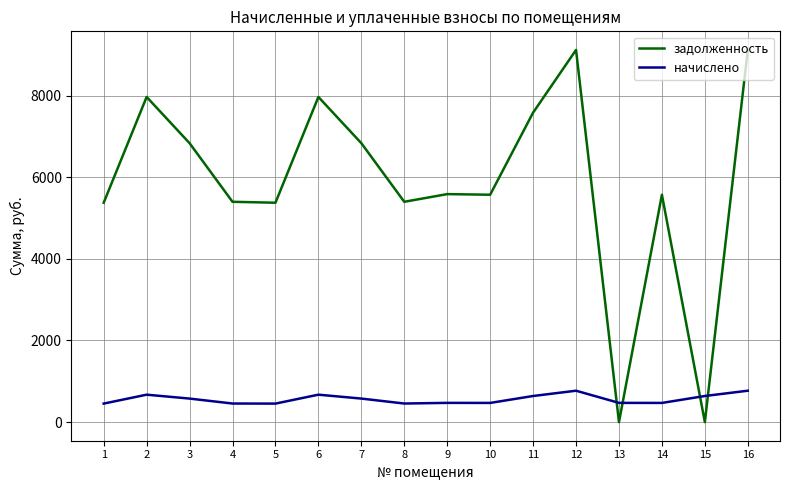

True or false: задолженность has more than 2 points higher than both neighbors.

True